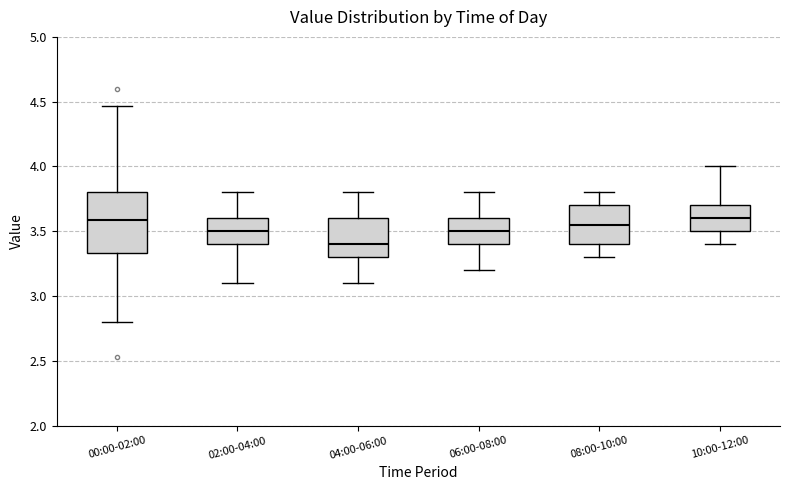

Where is the lower edge of the box for 10:00-12:00 on the y-axis? The values are not printed on the chart, so give them approximately, as read against the axis.

3.50